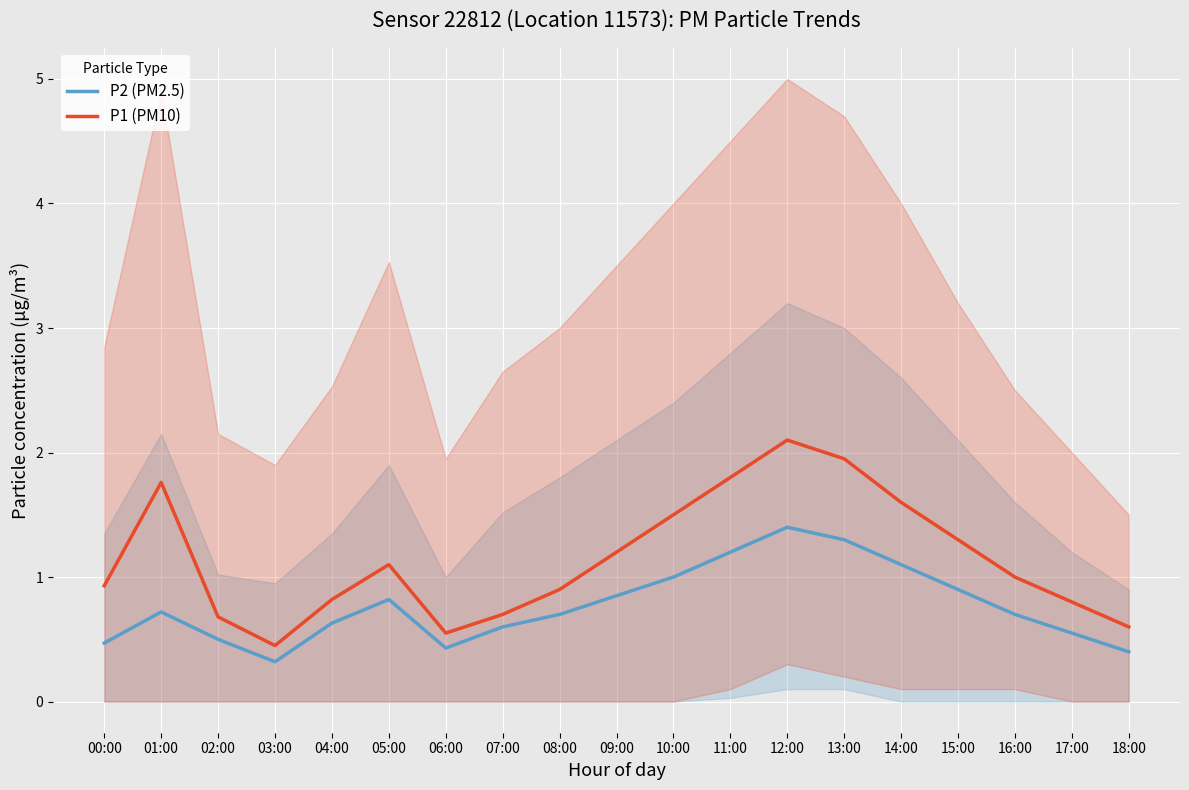

How many data points in P1 (PM10) are above 1?

9